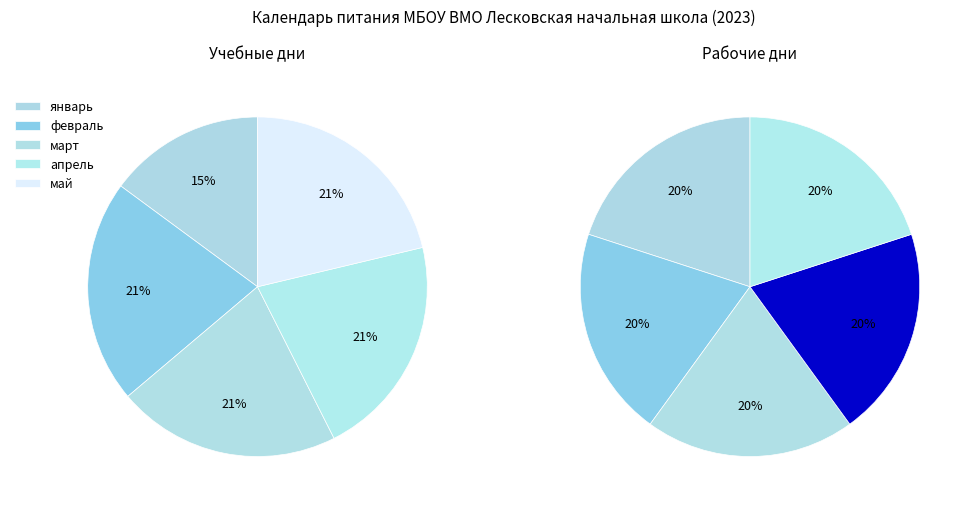

How many segments does this pie chart have?

10